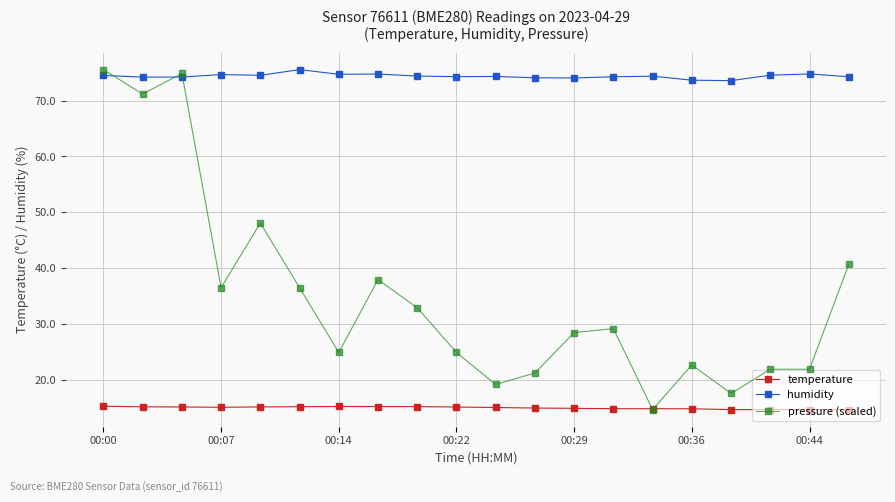

What is the sum of the temperature values at 16 and 00:00?

30.0